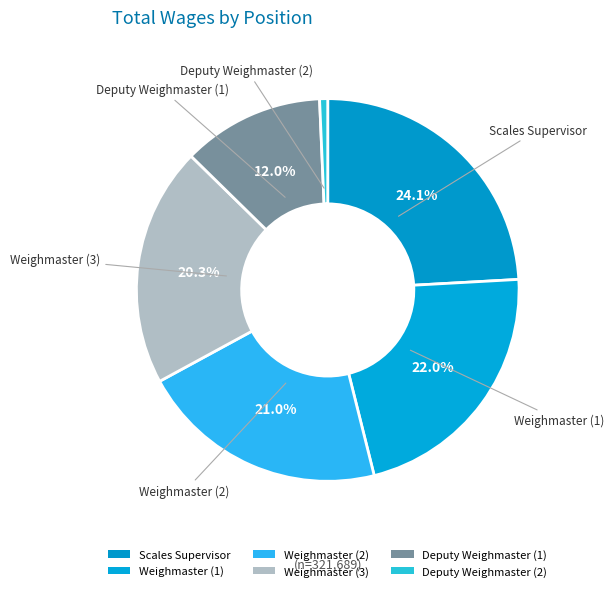

How many segments does this pie chart have?

6